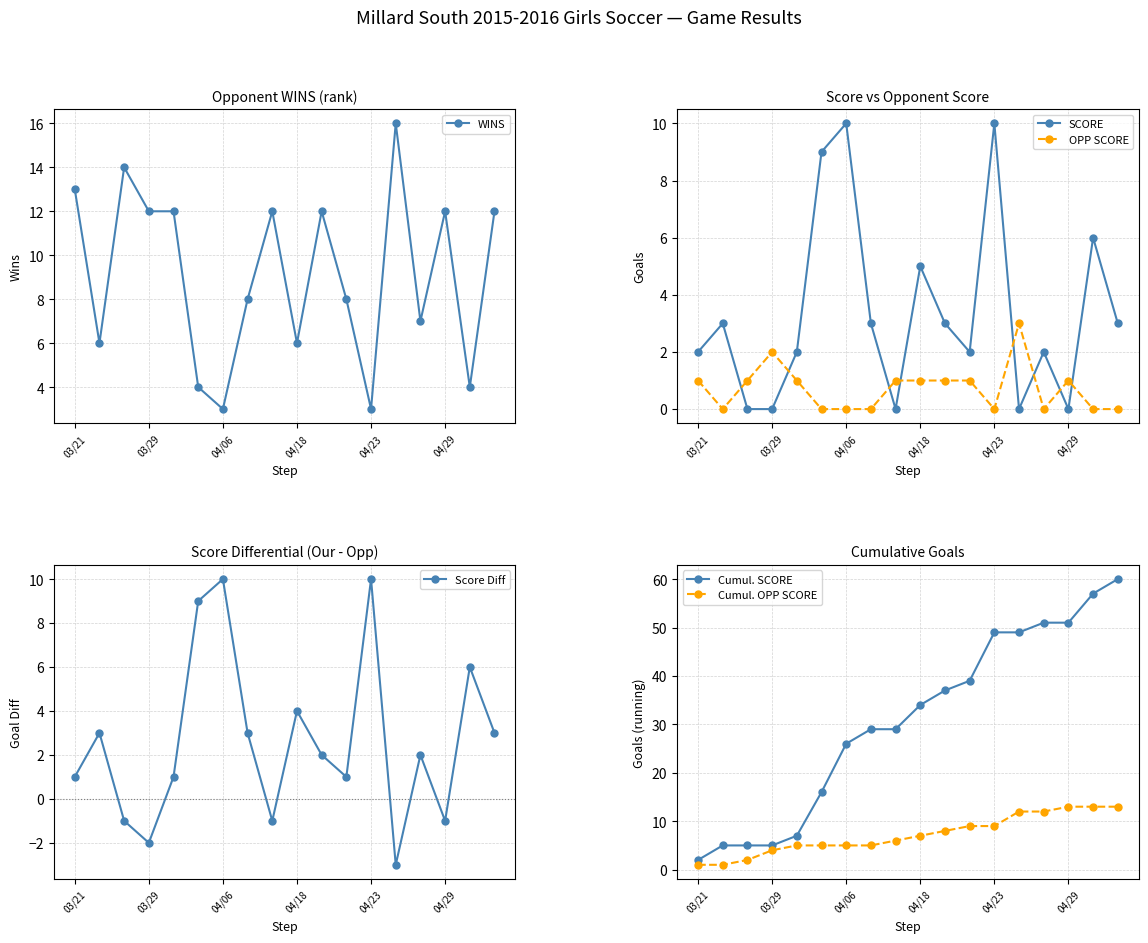

What is the highest value of the OPP SCORE series?

3